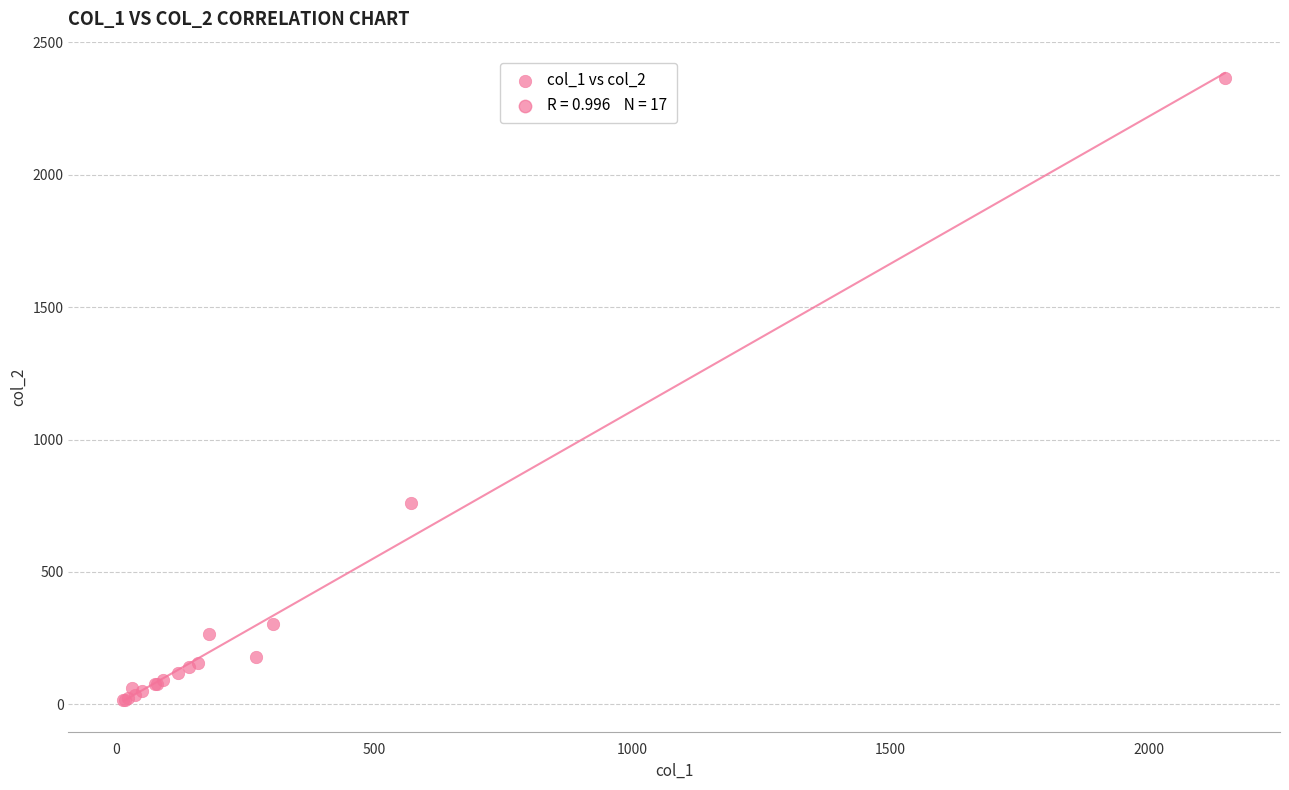

What Y value in the scatter plot is closest to 1191?

760.0